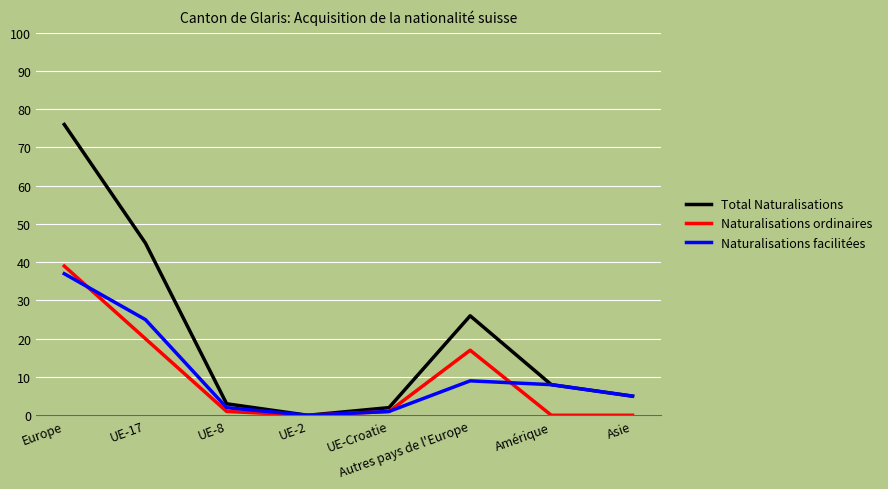

What position from the left is Autres pays de l'Europe?

6